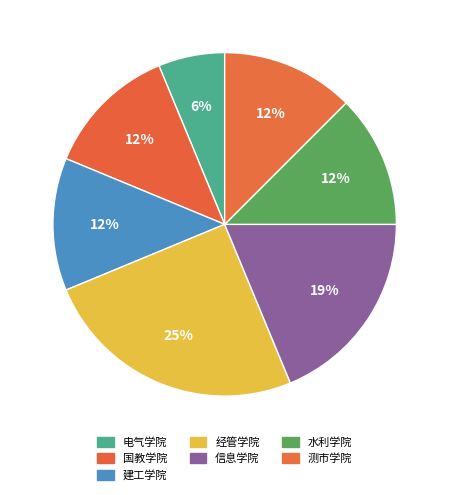

How many slices are in this pie chart?

7